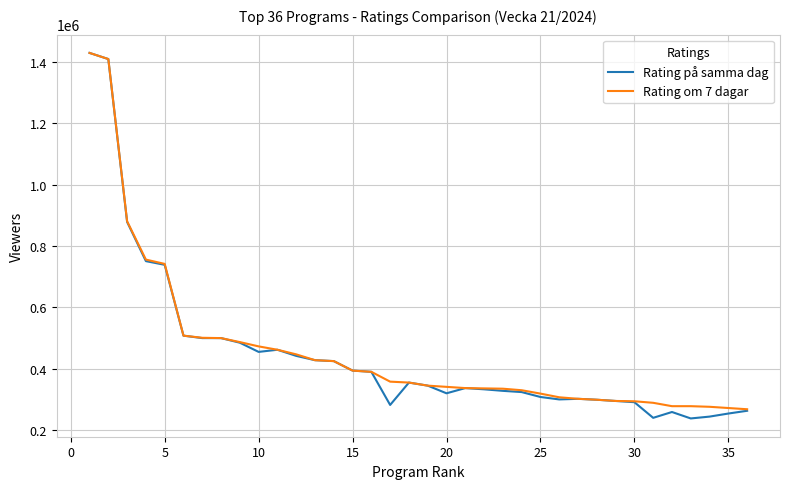

Which series has the largest range (max minus min)?

Rating på samma dag